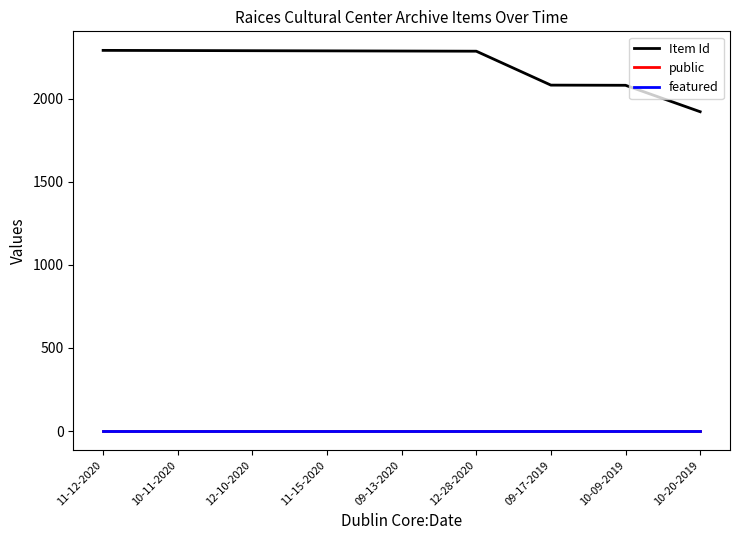

What is the highest value of the Item Id series?

2290